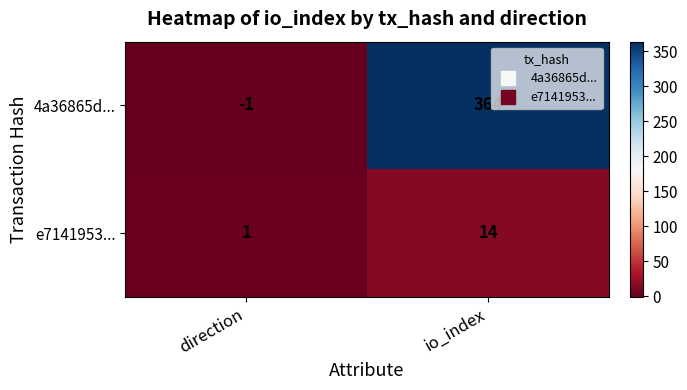

What is the difference between the highest and lowest values at io_index?

350